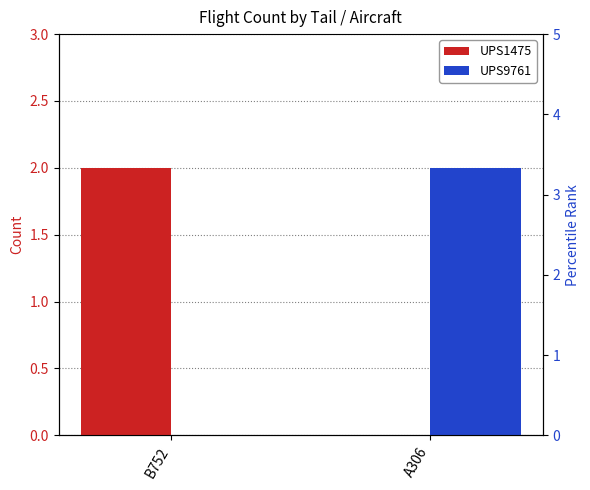

How many data points in UPS9761 are less than 2?

1